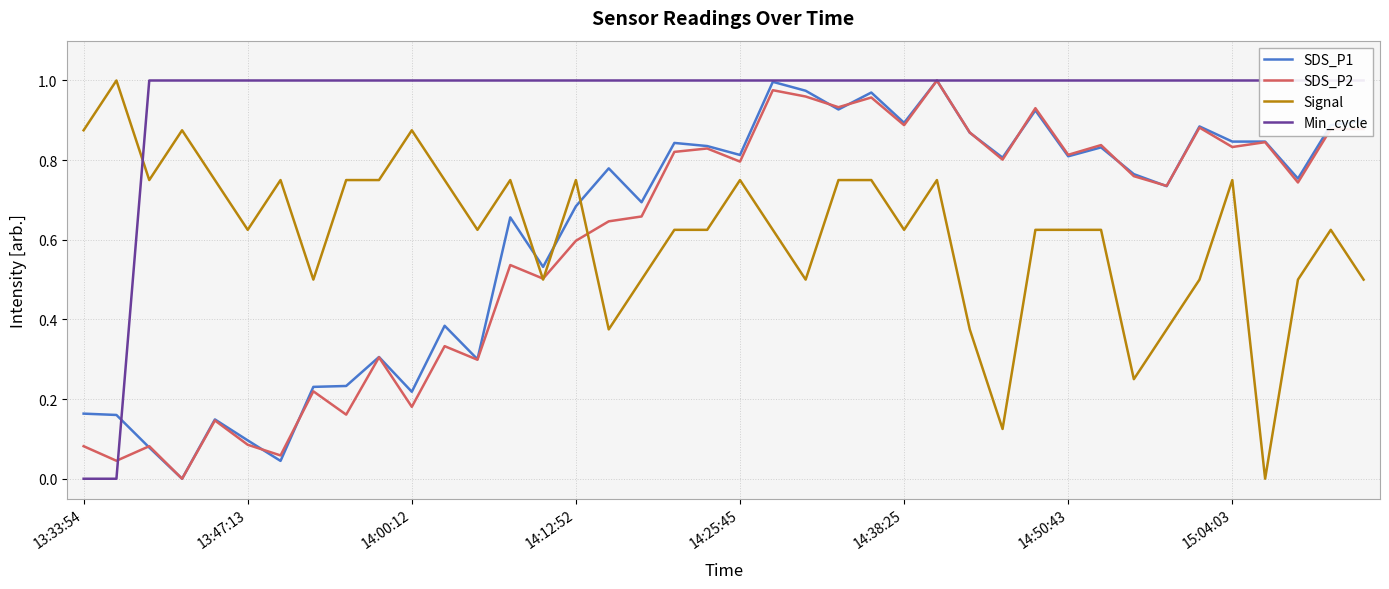

Which series ends up on top after the final intersection of Signal and SDS_P2?

SDS_P2